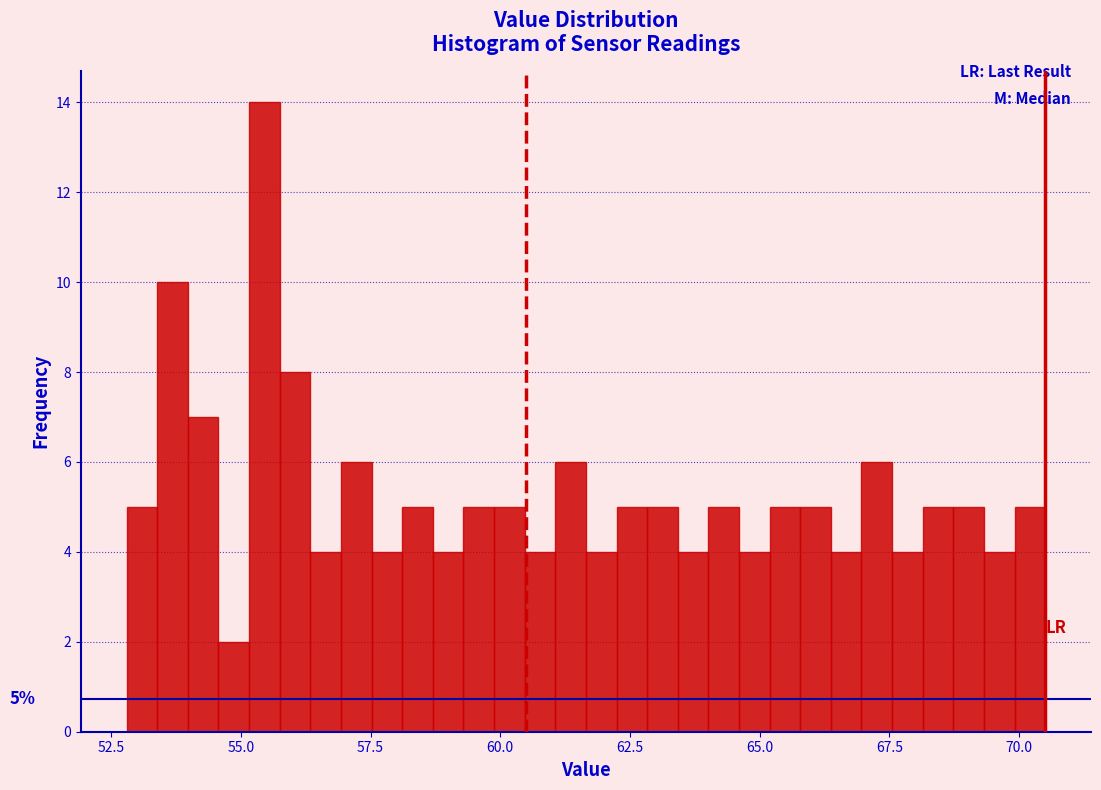

Read against the x-axis, roughly where is the centre of the tallest bar?

55.5